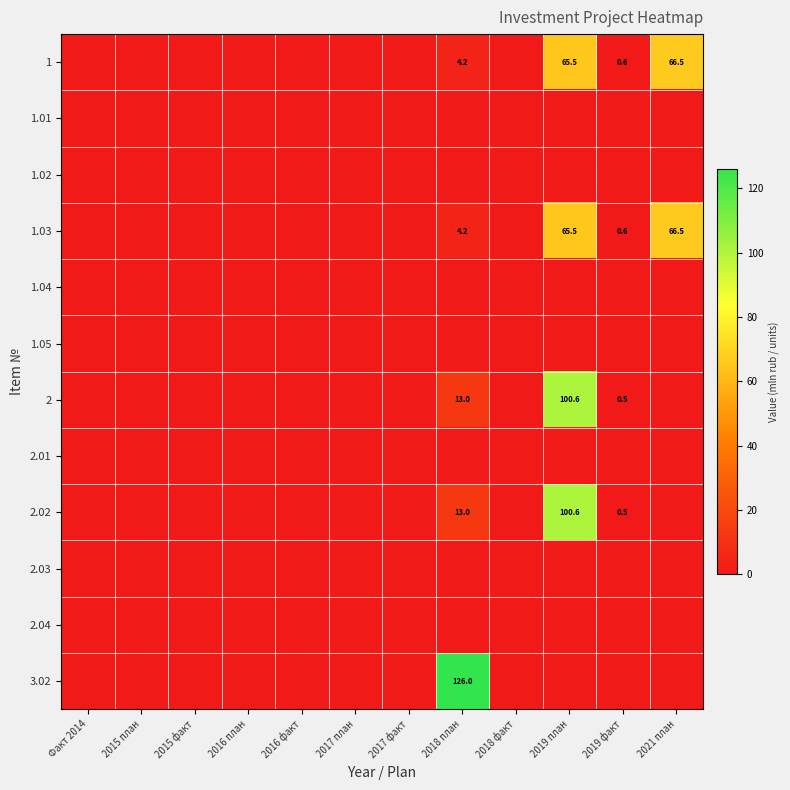

The 1.03 series shows 23.3 at 2019 план. True or false?

False